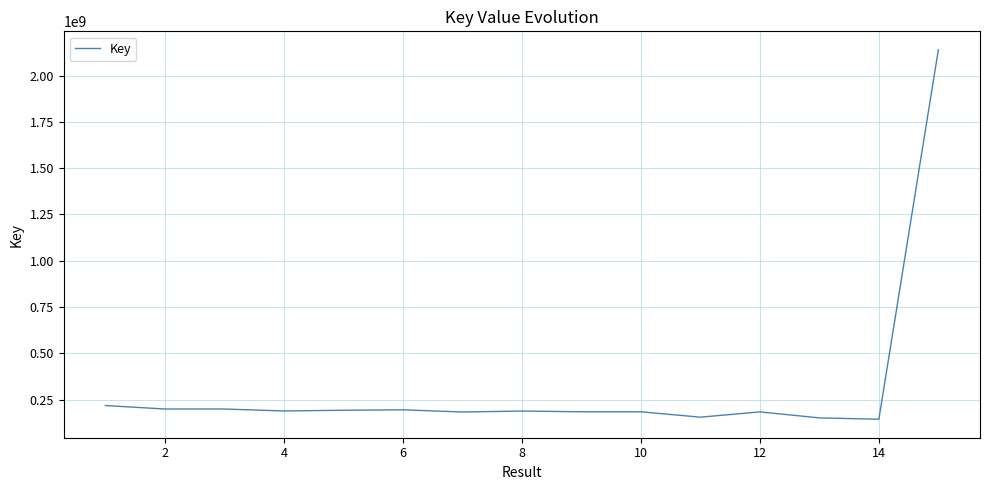

What is the greatest value displayed?

2139701039